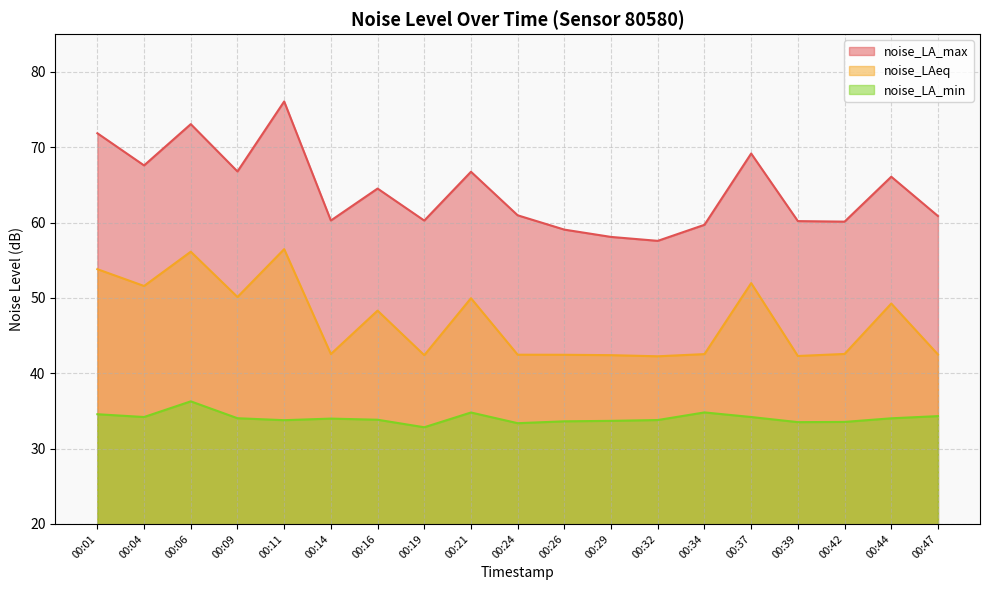

The value of noise_LA_max at 00:14 is 60.3. True or false?

True